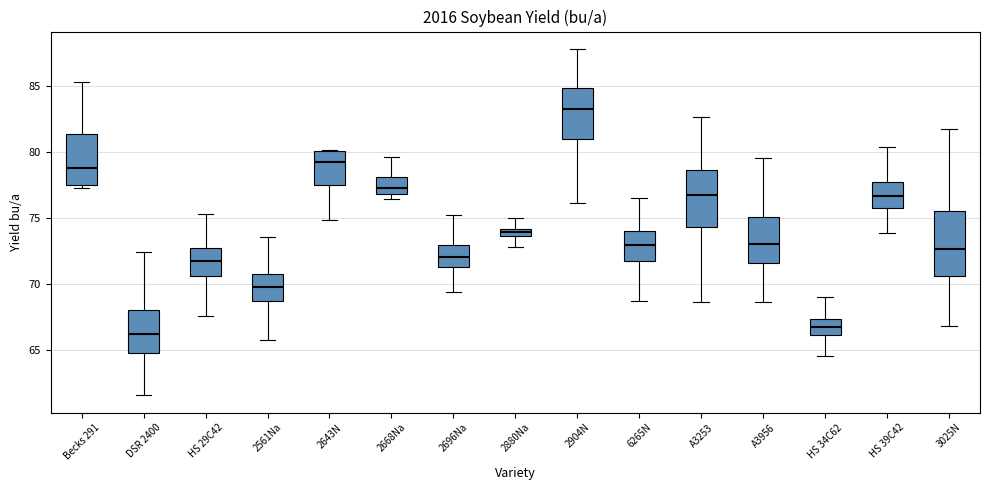

Comparing the boxes themselves (not the whiskers), which one is the tallest?

3025N